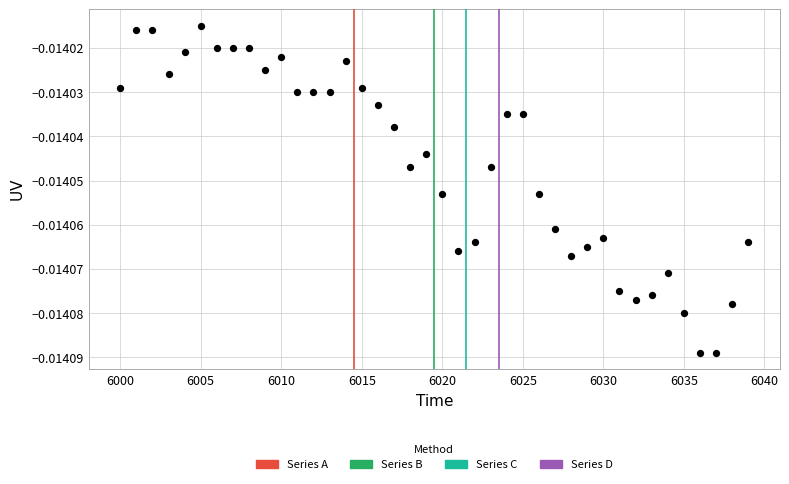

What is the range of X values (max minus min)?

39.0